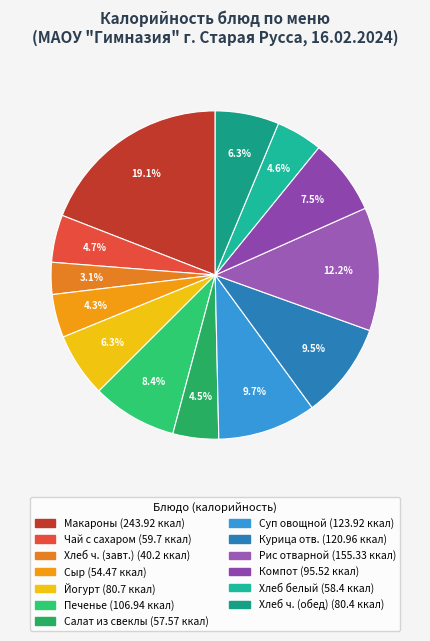

Count the number of slices in the pie.

13